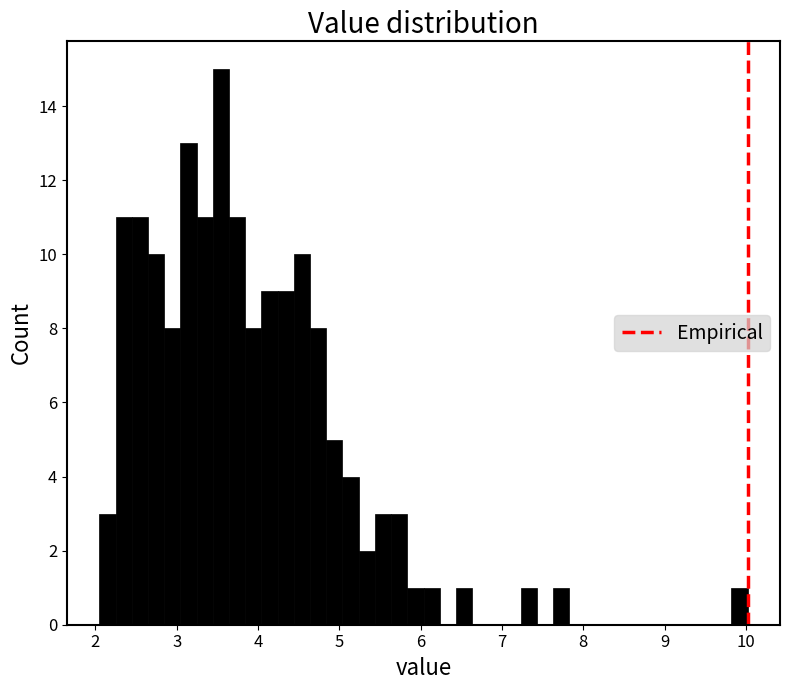

Read against the x-axis, roughly where is the centre of the tallest bar?

3.5